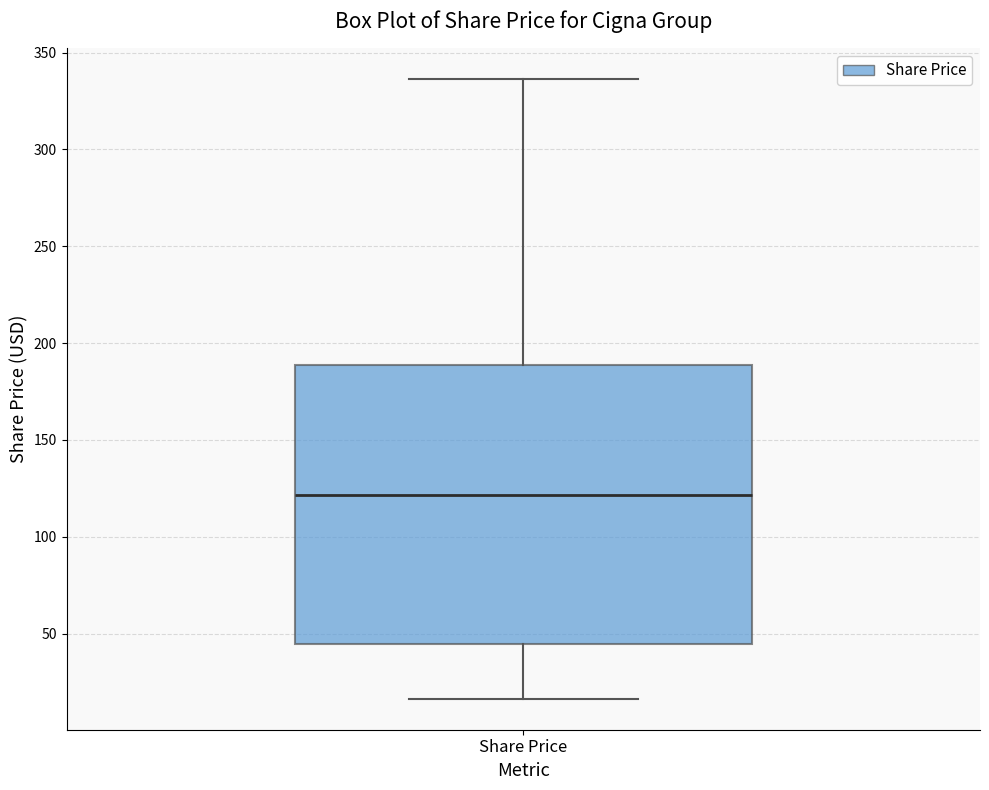

Where is the upper edge of the box for Share Price on the y-axis? The values are not printed on the chart, so give them approximately, as read against the axis.

190